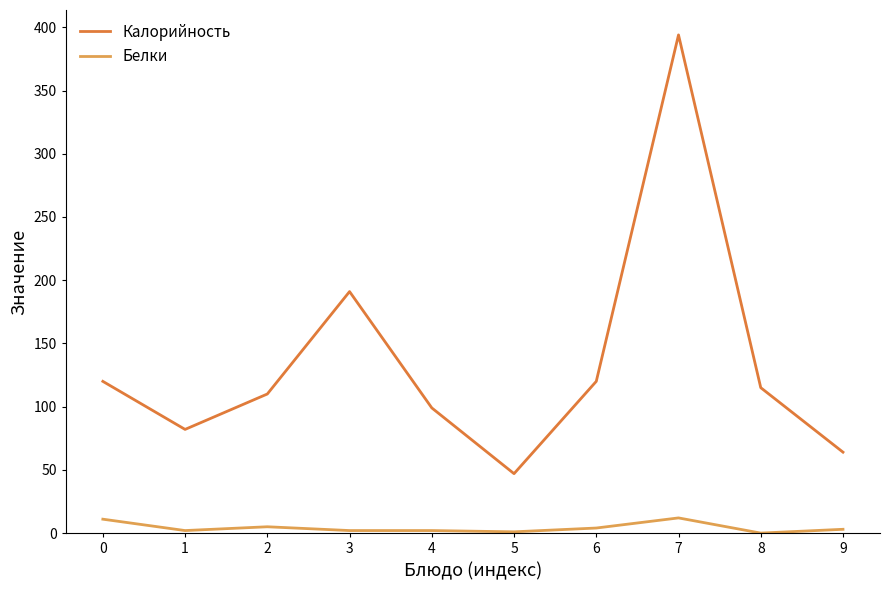

What is the sum of all Белки values?

42